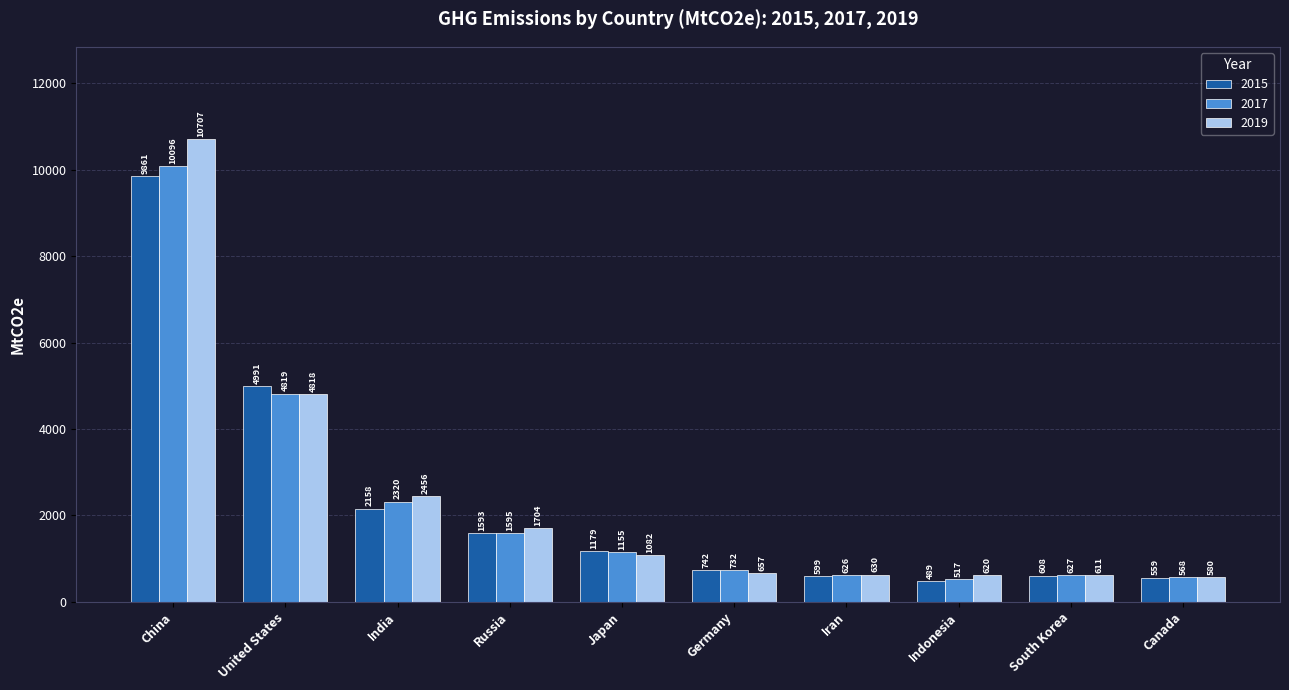

Rank the series by their maximum value, from lowest to highest.

2015, 2017, 2019